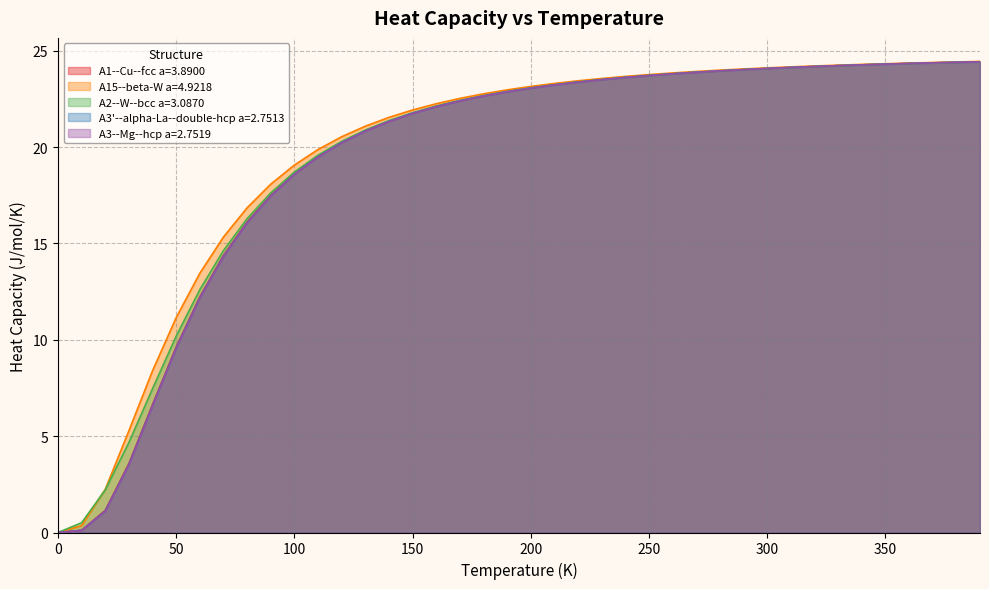

The value of A1--Cu--fcc a=3.8900 at 230.0 is 38.2. True or false?

False